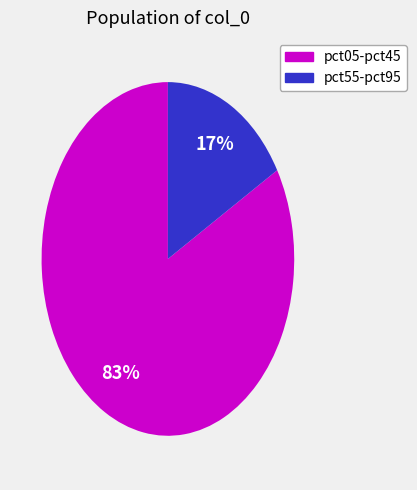

To the nearest percent, what is the average slice percentage?

50%